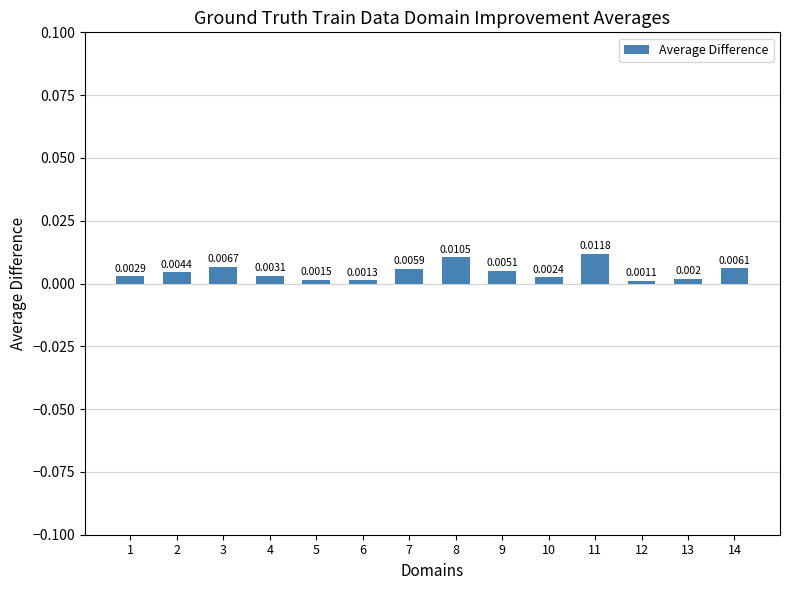

At which label is the value closest to 0?

12